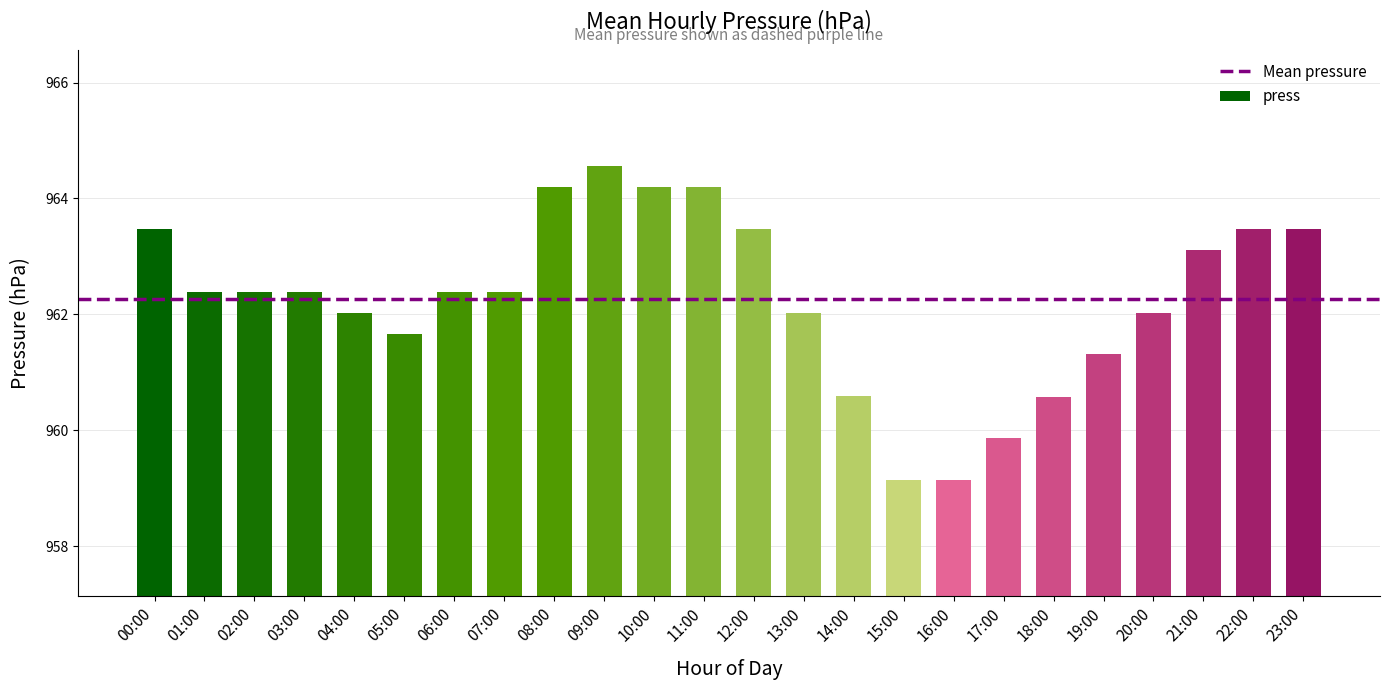

What is the greatest value displayed?

964.6